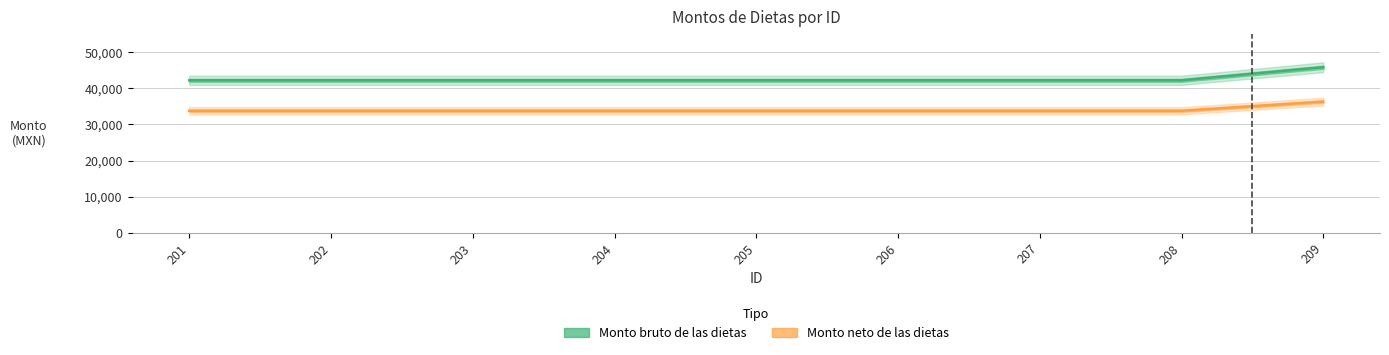

Reading left to right, extract all data points from this chart.

Monto bruto de las dietas: 201=42200	202=42200	203=42200	204=42200	205=42200	206=42200	207=42200	208=42200	209=45818
Monto neto de las dietas: 201=33774	202=33774	203=33774	204=33774	205=33774	206=33774	207=33774	208=33774	209=36307